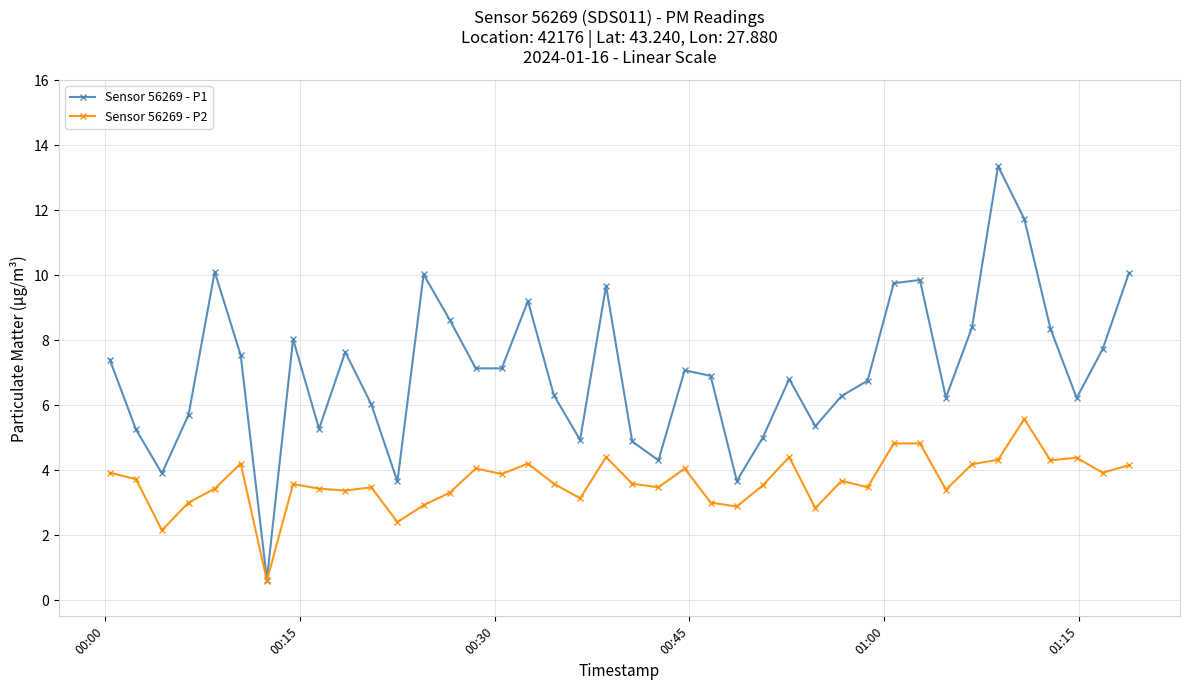

What is the value of the Sensor 56269 - P2 point at the 19th from the left?

3.1